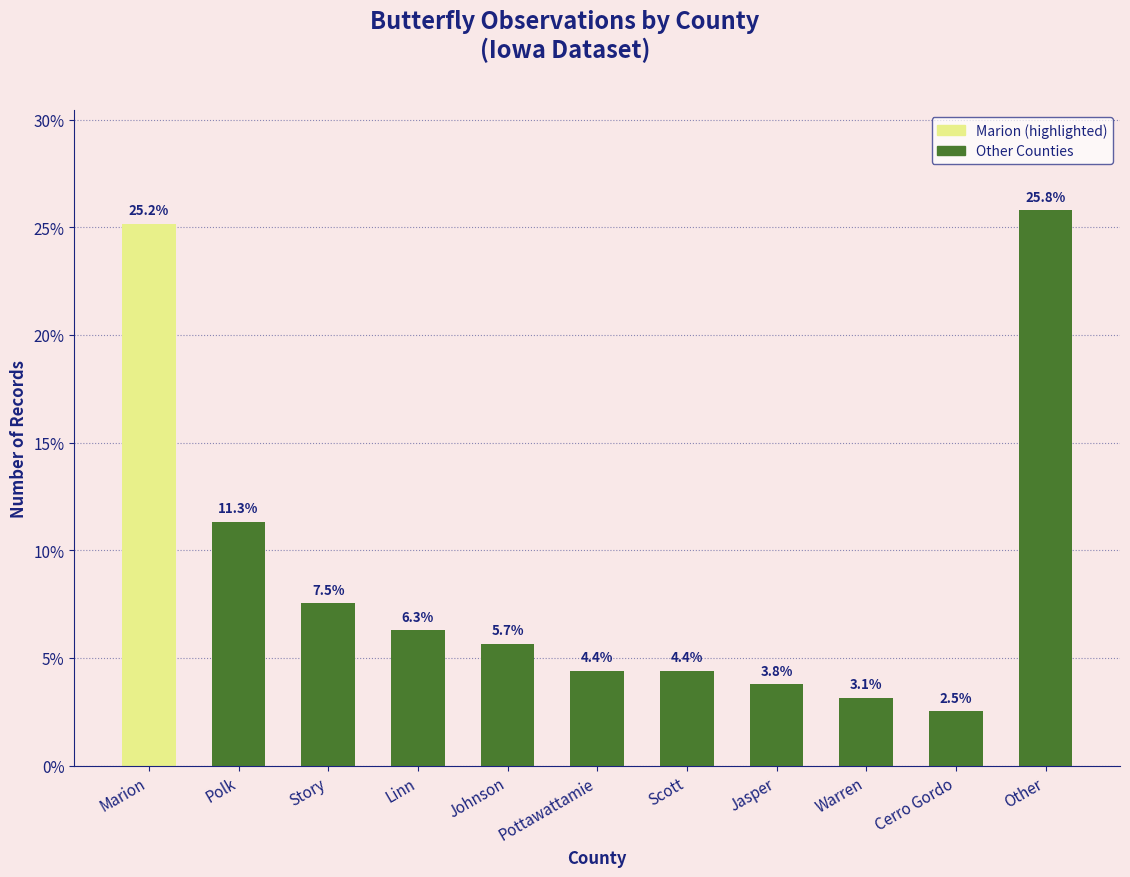

Where is the data nearest to the value 14?

Polk